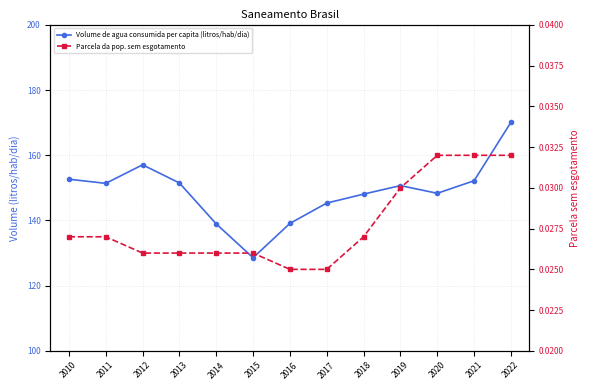

What is the difference between the maximum and minimum values in the Volume de agua consumida per capita (litros/hab/dia) series?

41.6